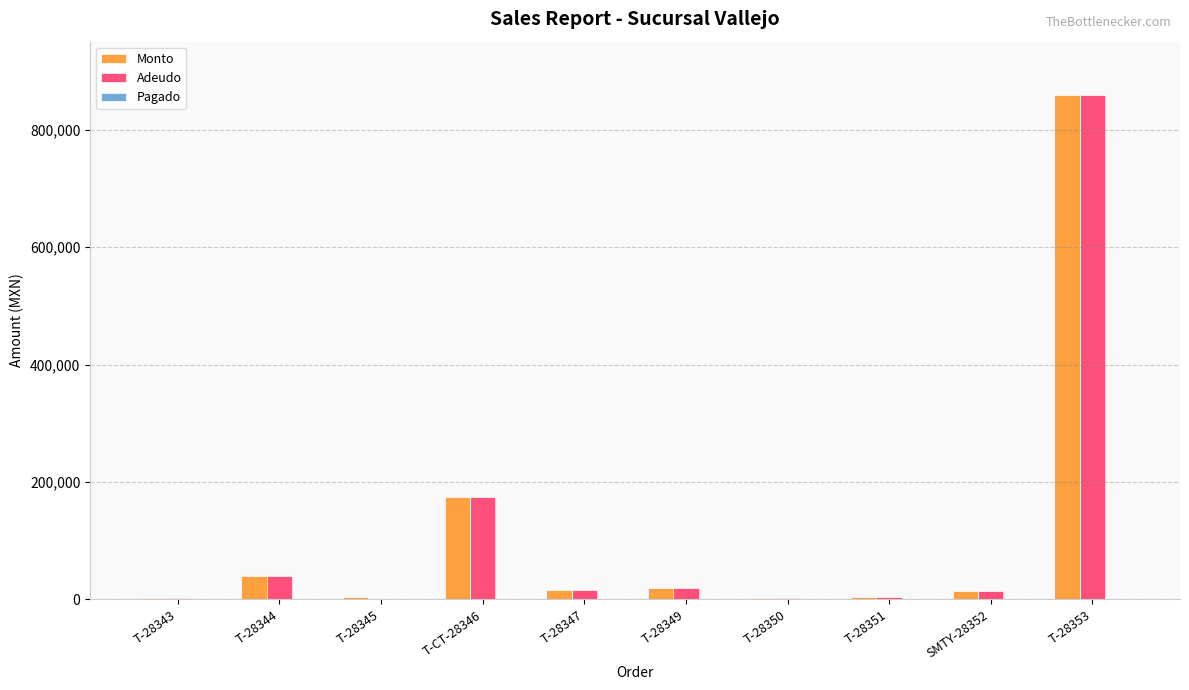

What is the maximum value shown in the chart?

859600